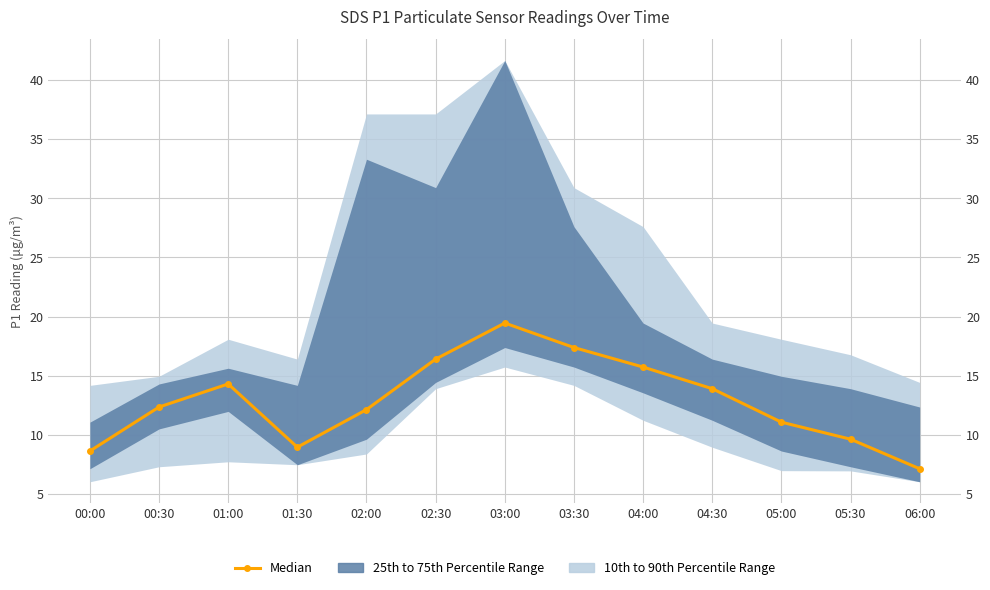

At which category does the data reach its first local valley?

01:30